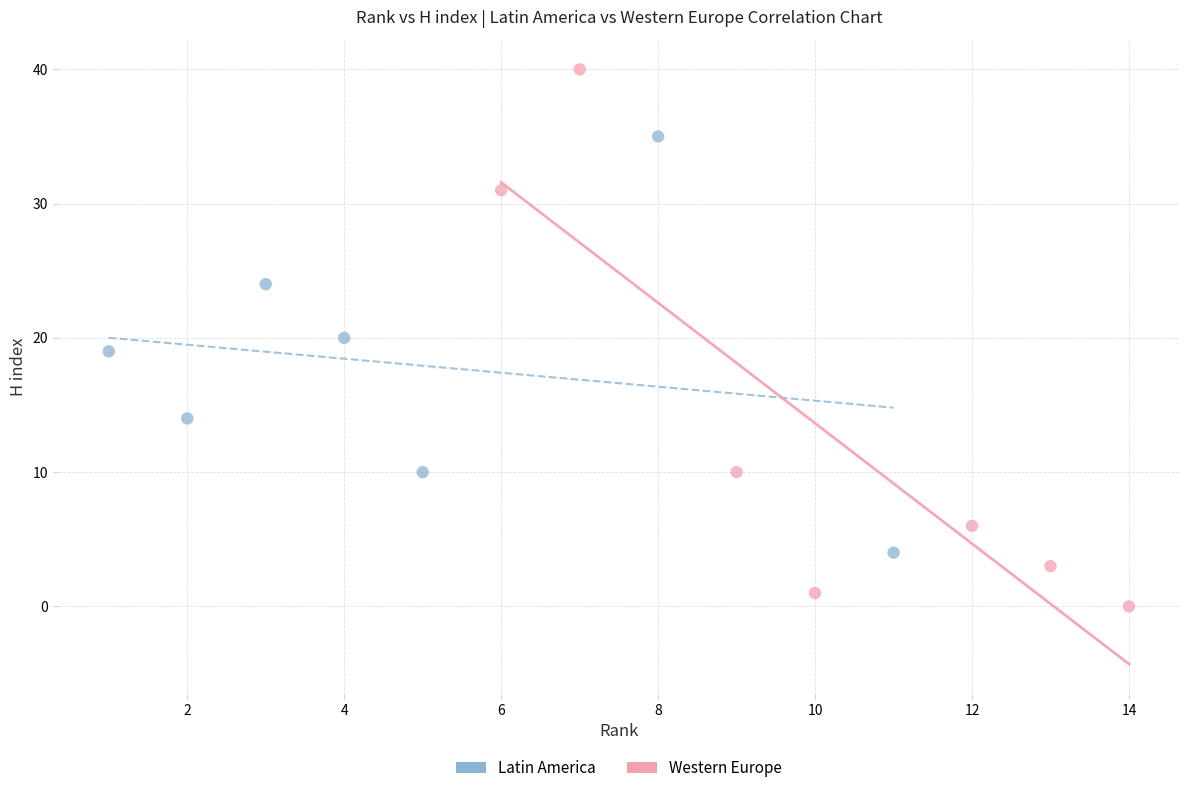

What are all the series names shown in the legend?

Latin America, Western Europe